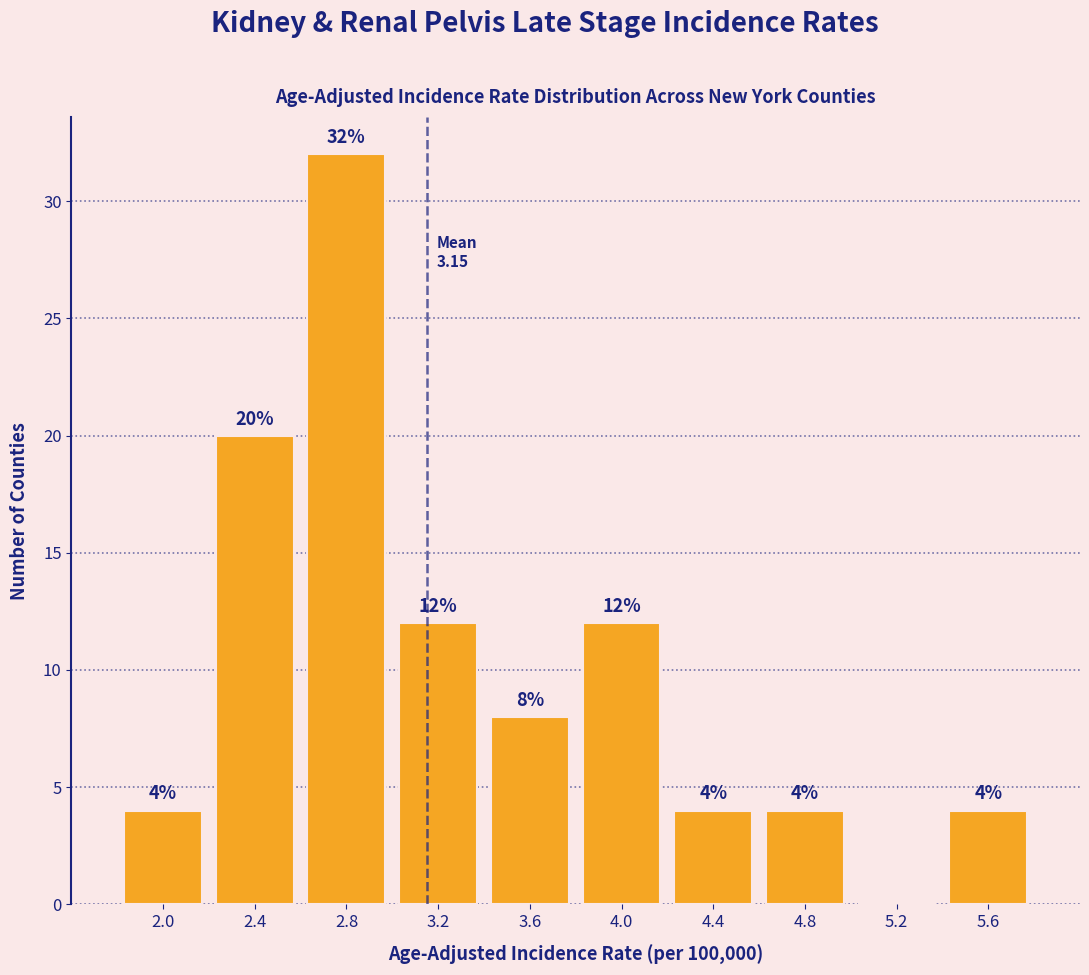

Over which range of the x-axis is the bar tallest?

2.6 to 3.0